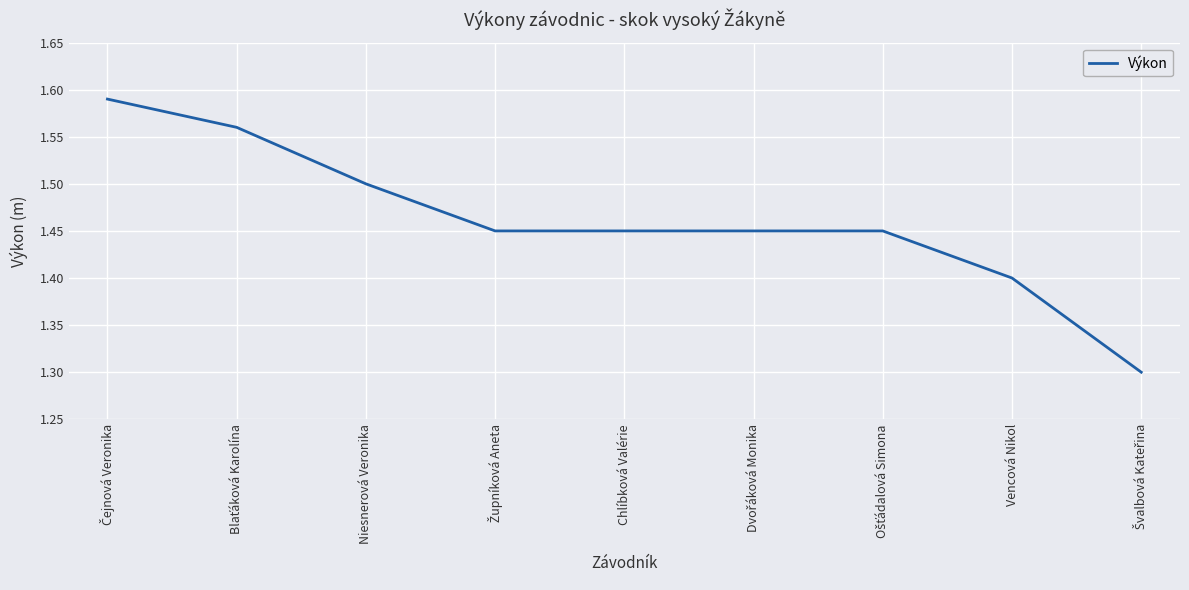

What is the minimum value shown in the chart?

1.3